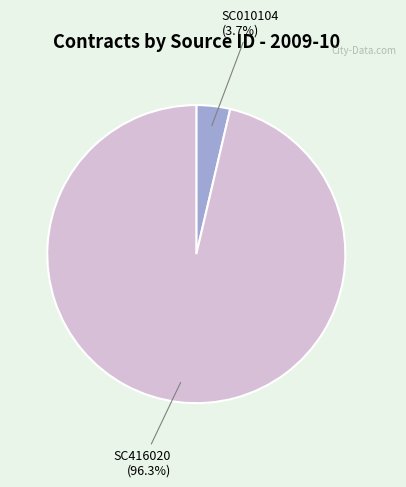

Is there any slice that represents more than half of the pie?

Yes